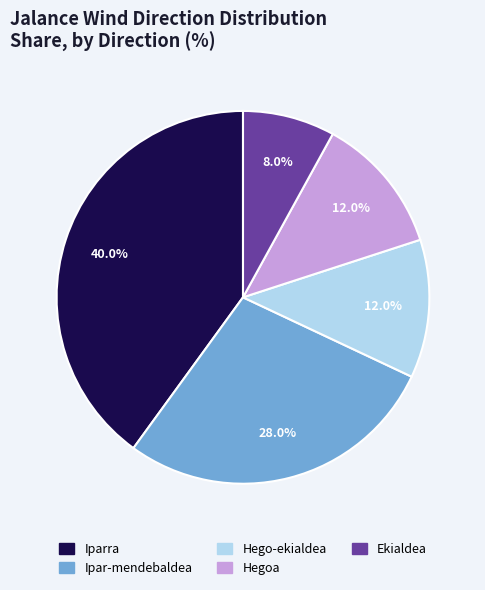

What percentage do Hego-ekialdea and Hegoa together represent?

24.0%